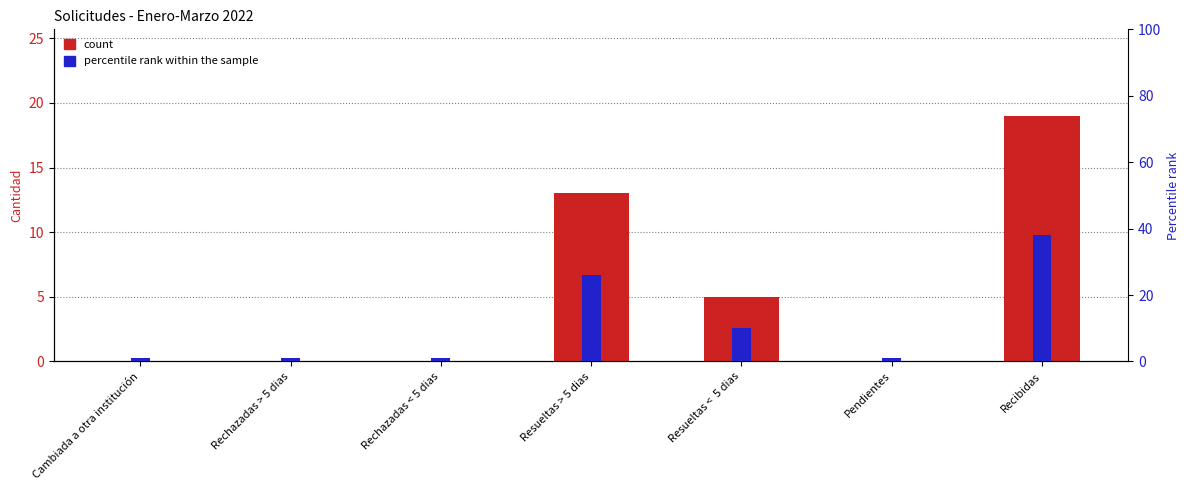

Is it true that Cantidad equals 5 at Resueltas <  5 dias?

True